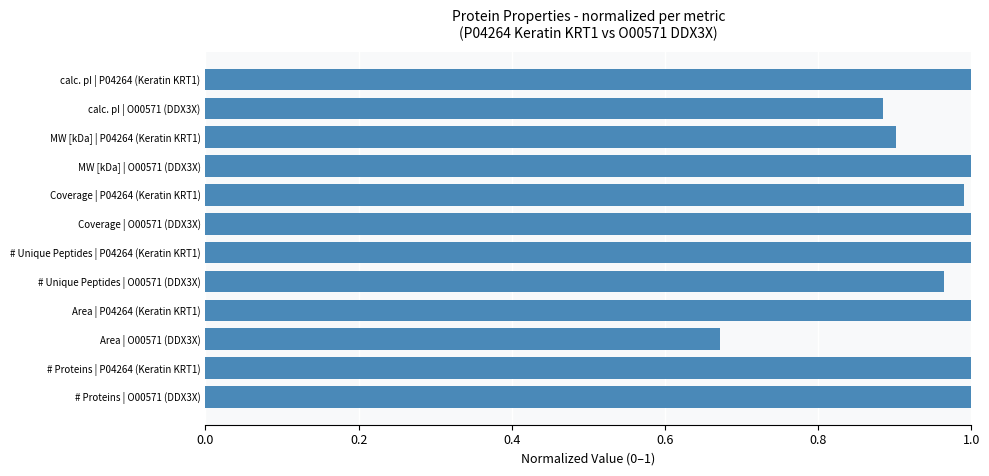

What is the label of the 8th bar from the bottom?

Coverage | P04264 (Keratin KRT1)